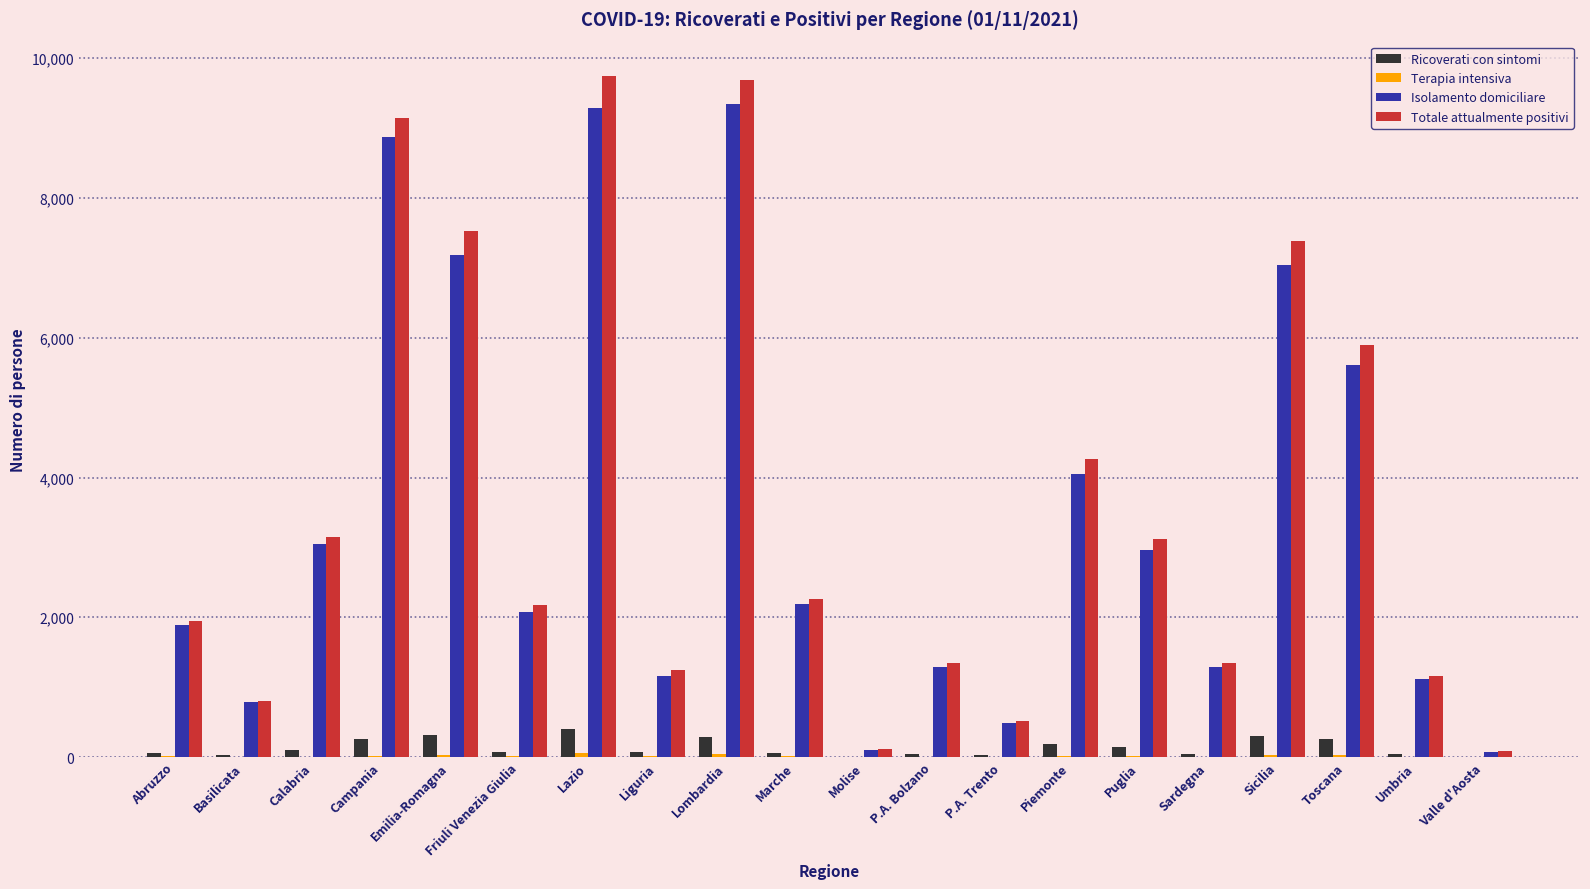

What is the highest value of the Totale attualmente positivi series?

9750